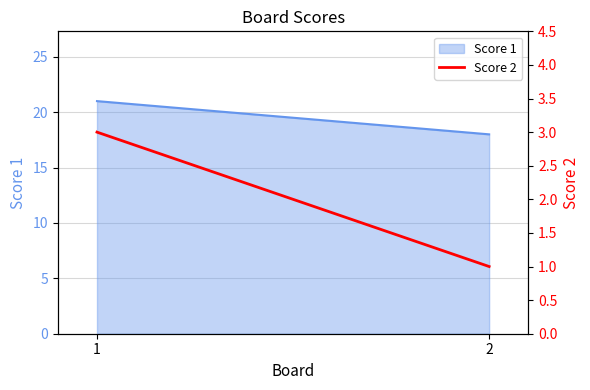

Between 1 and 2, which is larger?

1